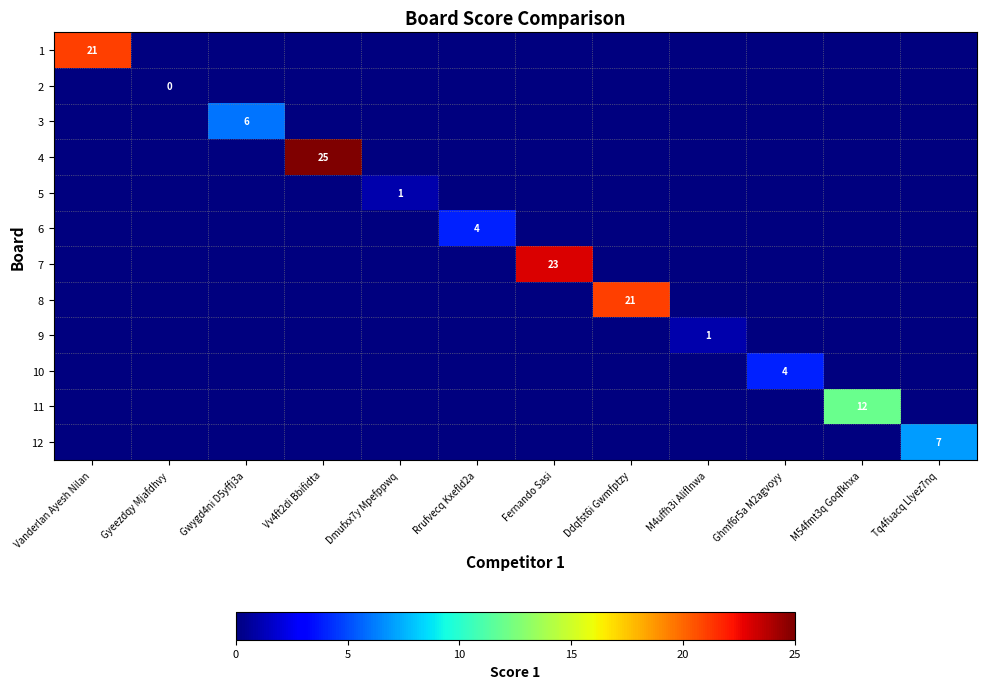

True or false: 11 has a value of 16 at M54fmt3q Goqfkhxa.

False